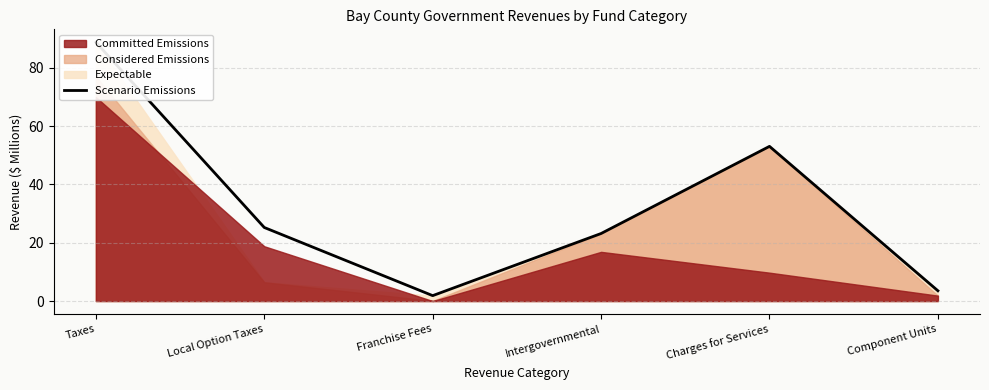

List the labels in order of value, largest first.

Taxes, Charges for Services, Local Option Taxes, Intergovernmental, Component Units, Franchise Fees